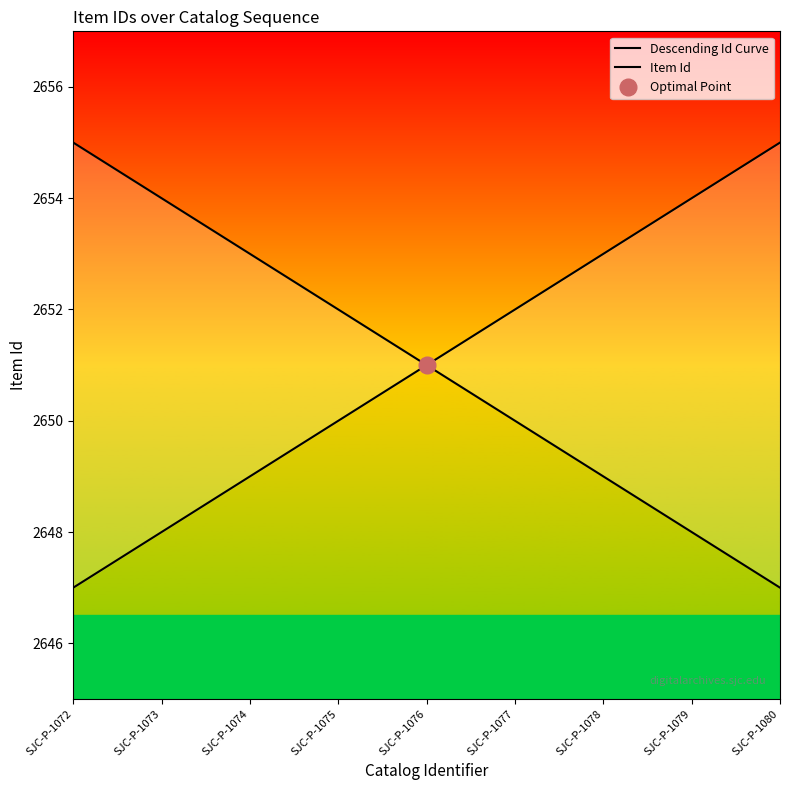

True or false: Item Id has more than 2 interior local peaks.

False